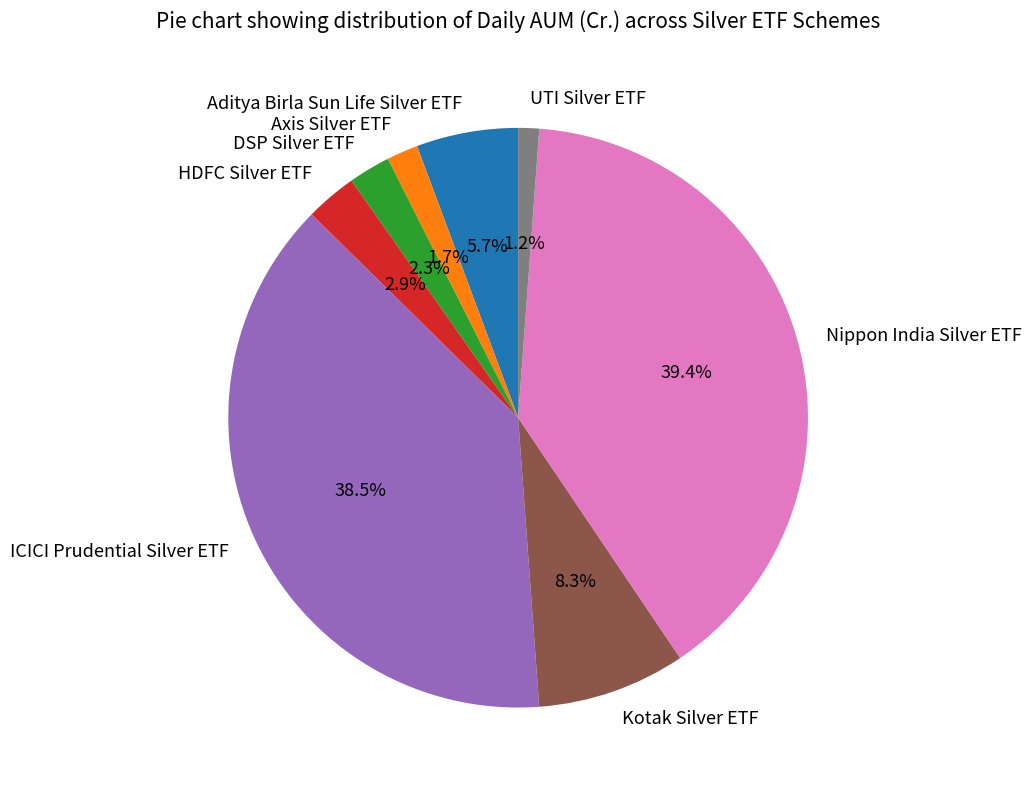

Combined, do UTI Silver ETF and Nippon India Silver ETF account for over 50%?

No